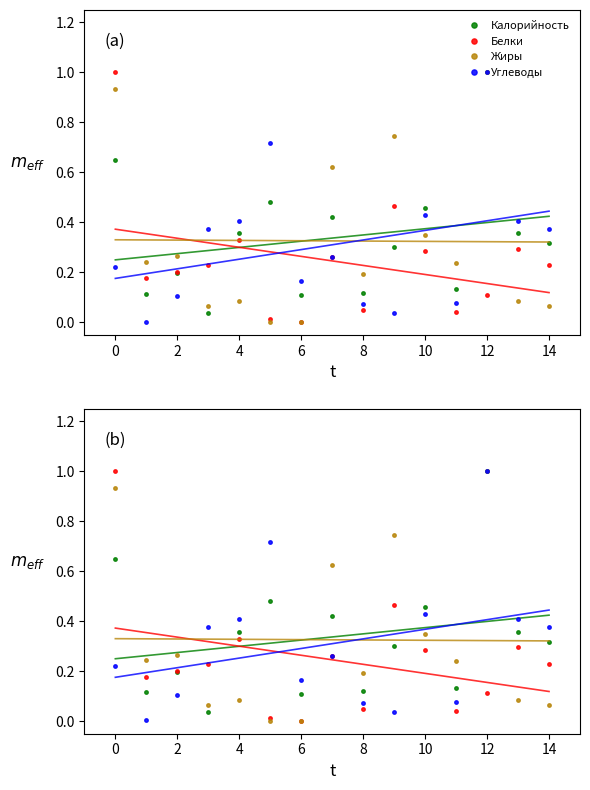

What is the difference between the maximum and minimum values in the Углеводы series?

1.0